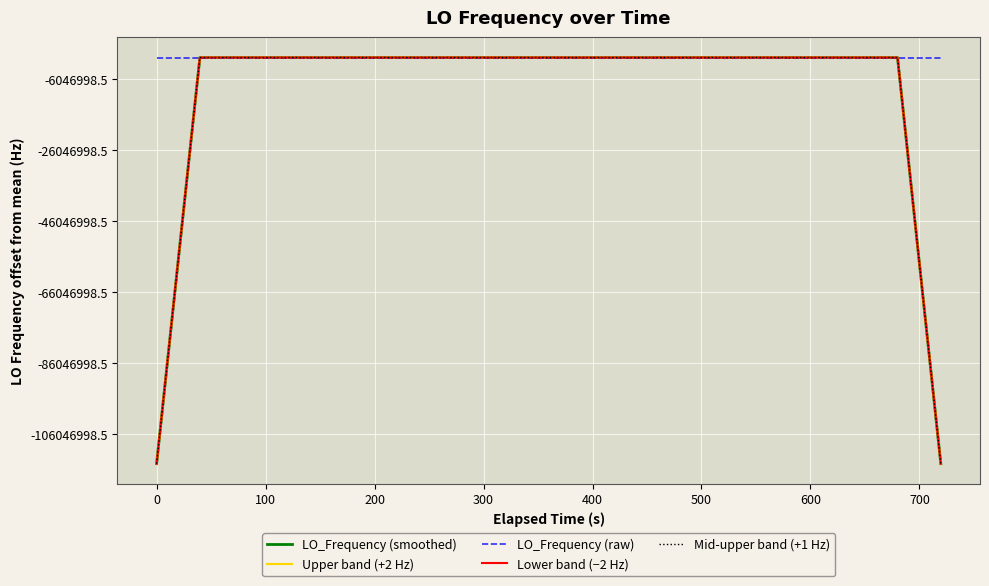

Is this an area chart (filled region under the line)?

No